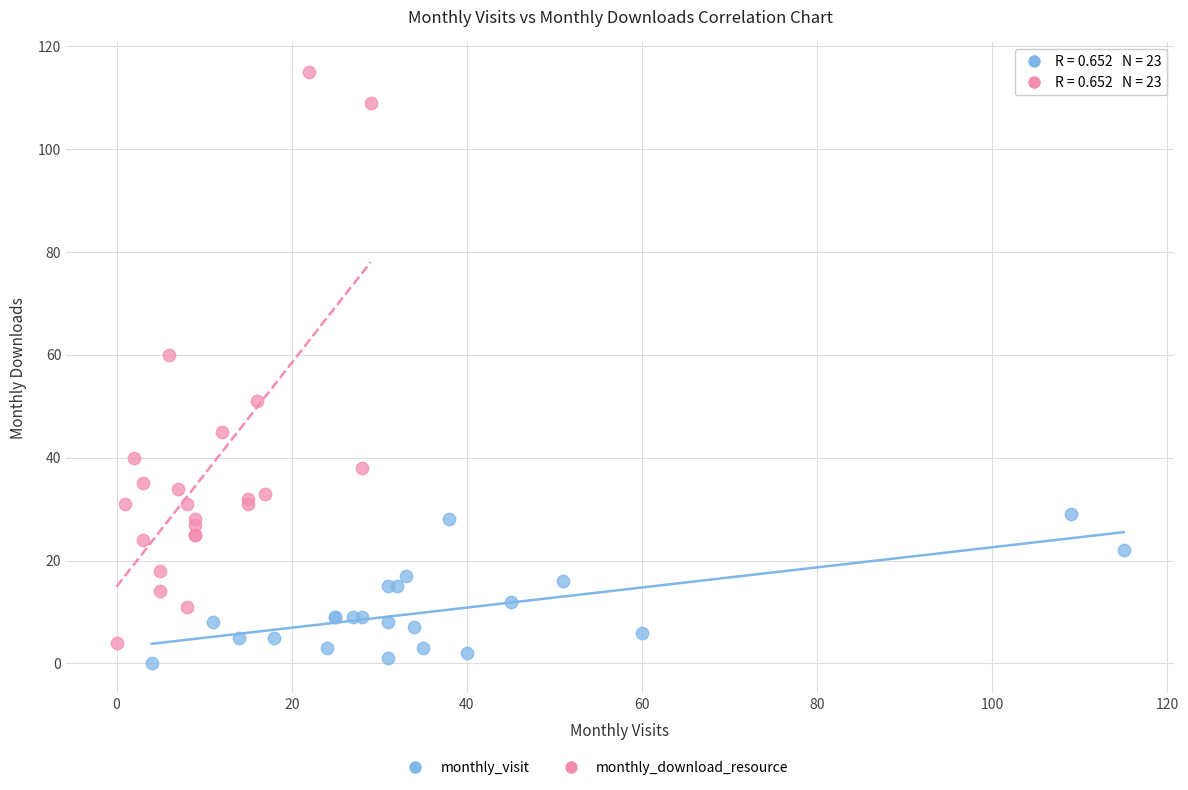

Which series reaches the maximum Y coordinate?

monthly_download_resource